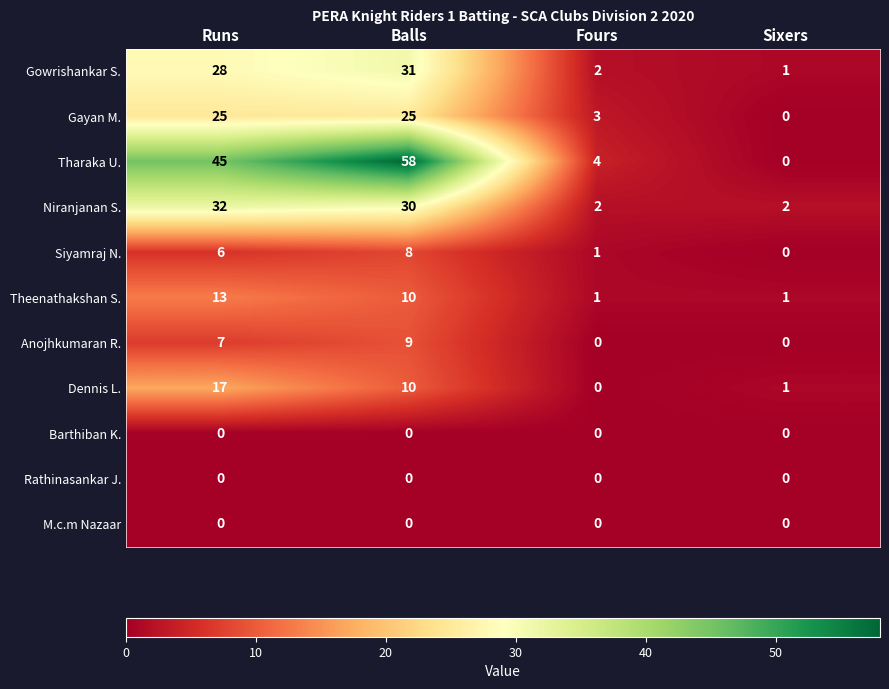

Is it true that M.c.m Nazaar equals 0 at Runs?

True